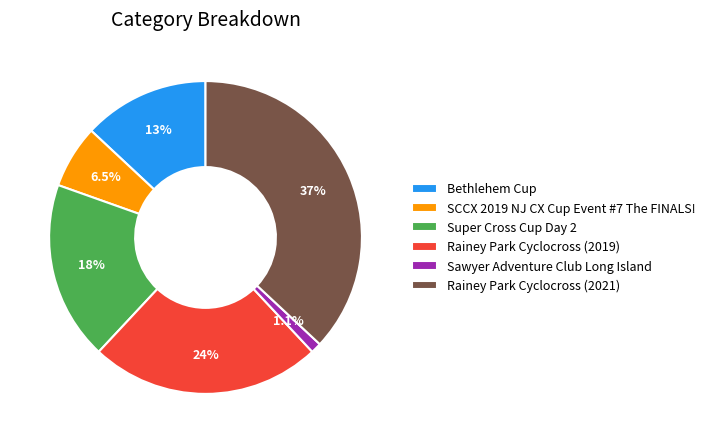

Rank the categories by value from lowest to highest.

Sawyer Adventure Club Long Island, SCCX 2019 NJ CX Cup Event #7 The FINALS!, Bethlehem Cup, Super Cross Cup Day 2, Rainey Park Cyclocross (2019), Rainey Park Cyclocross (2021)